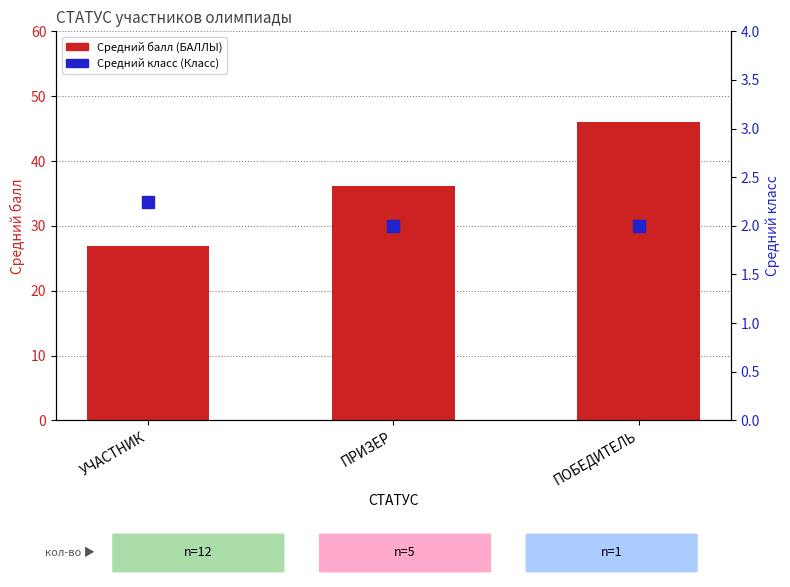

Which series contains the lowest Y value?

Средний класс (Класс)